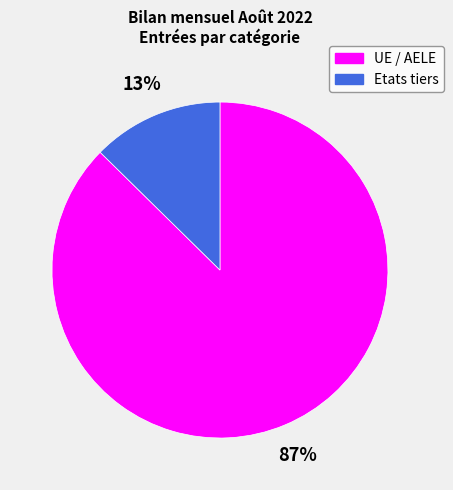

What is the ratio of the value at Etats tiers to the value at UE / AELE?

0.1